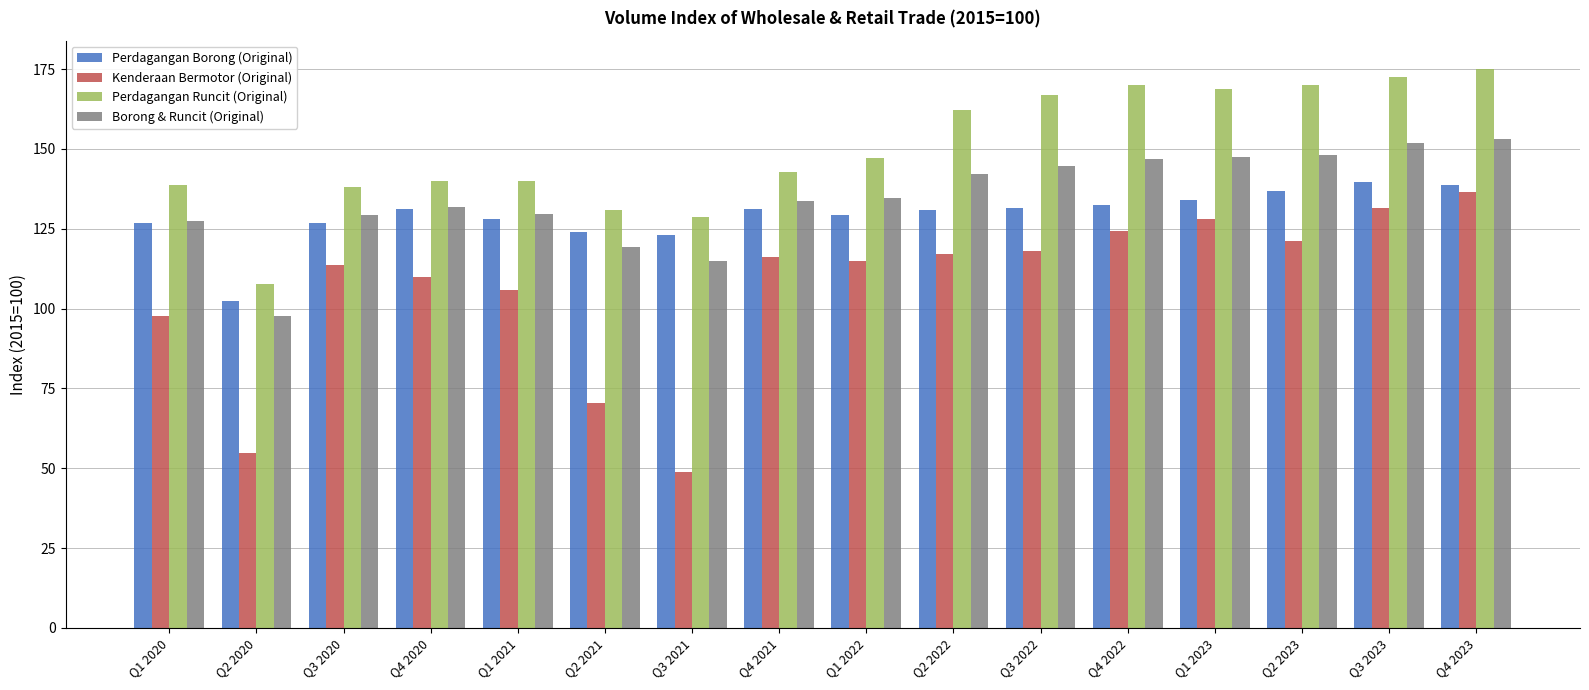

What is the approximate value of Kenderaan Bermotor (Original) at Q2 2020?

54.9